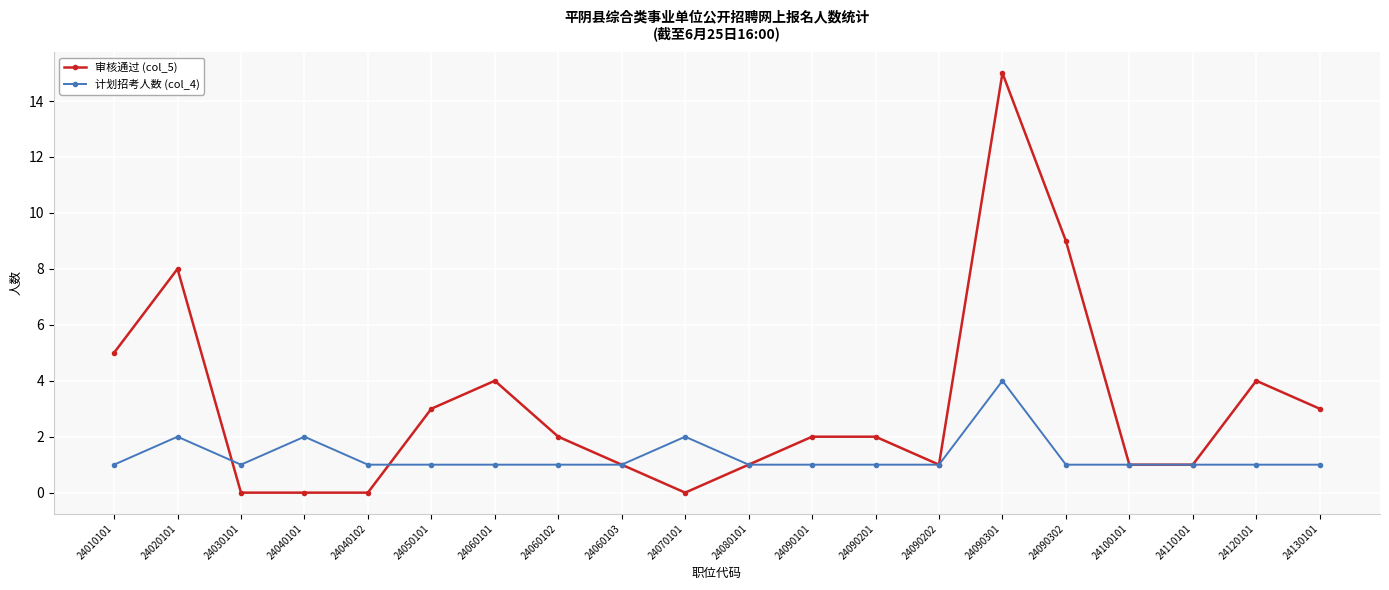

How many 计划招考人数 (col_4) values are between 1 and 2?

19